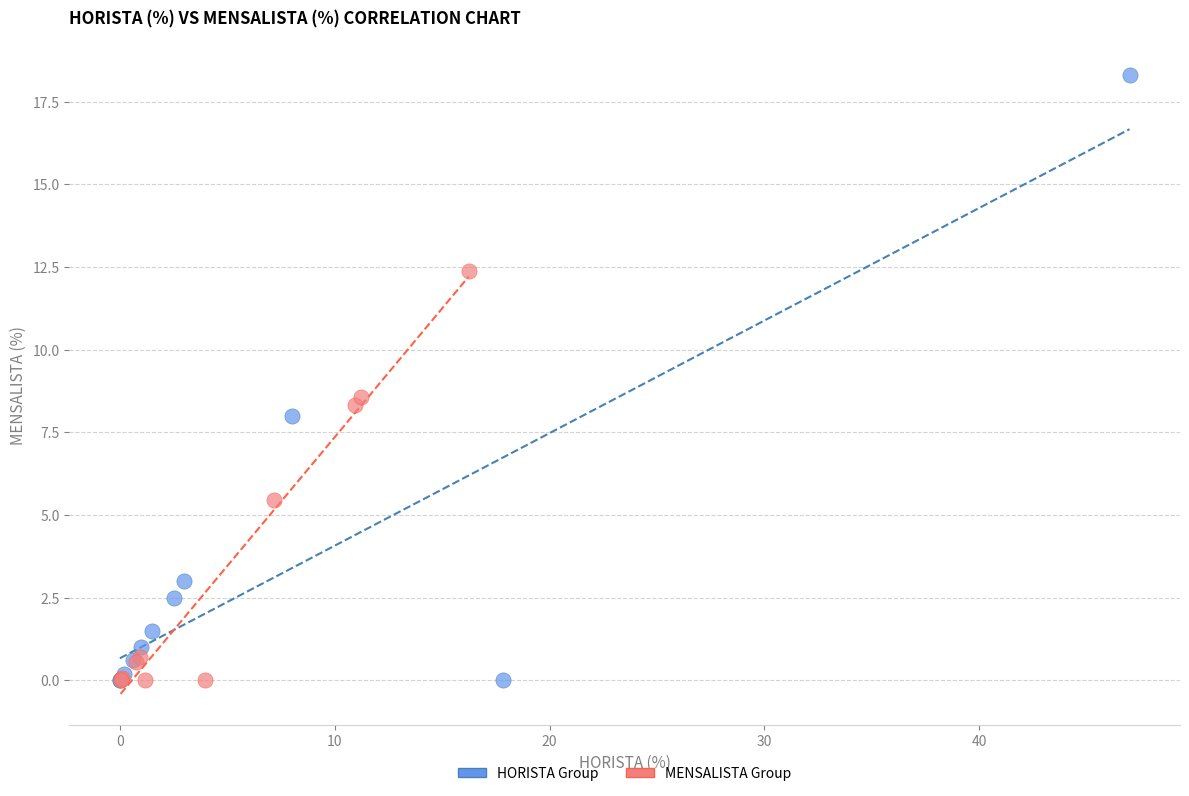

Which series reaches the maximum Y coordinate?

HORISTA Group